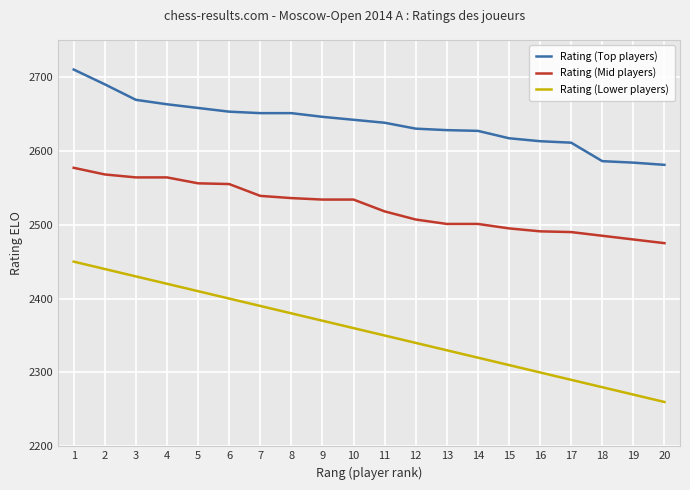

At how many categories does at least one series exceed 2383?

20